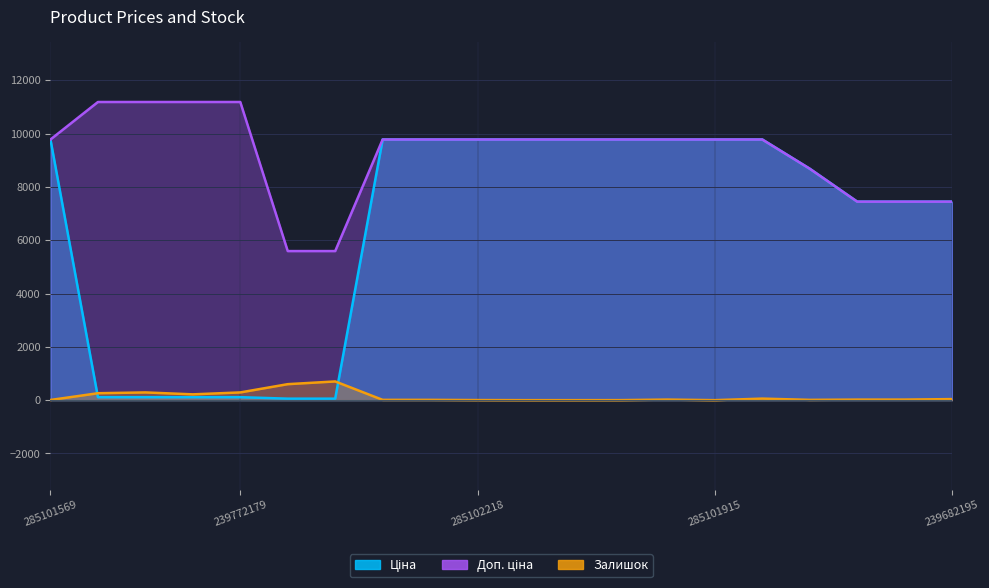

In Залишок, how many points are lower than both neighbors (excluding endpoints)?

3